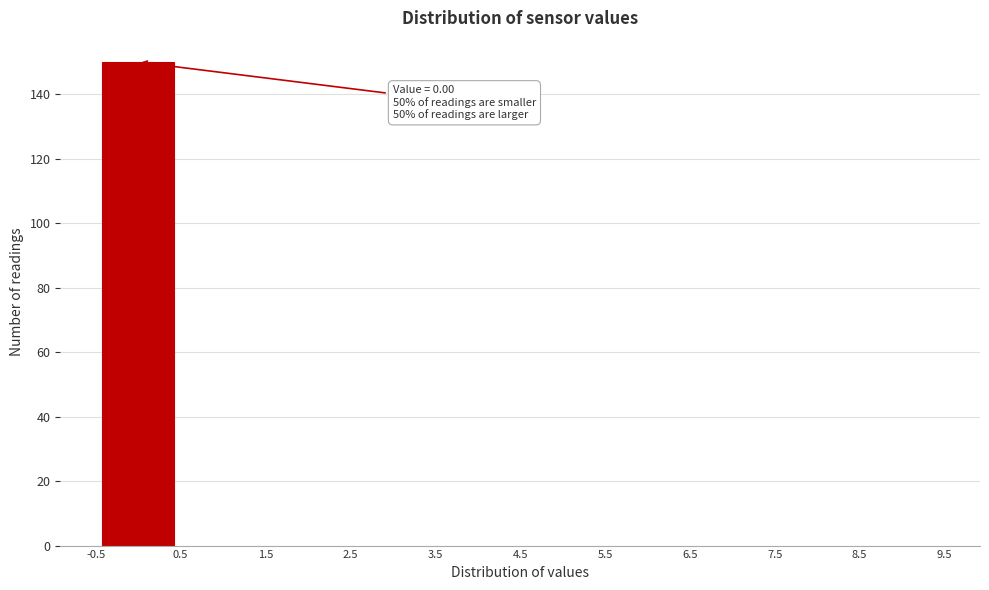

Which range on the x-axis has the tallest bar?

-0.5 to 0.5